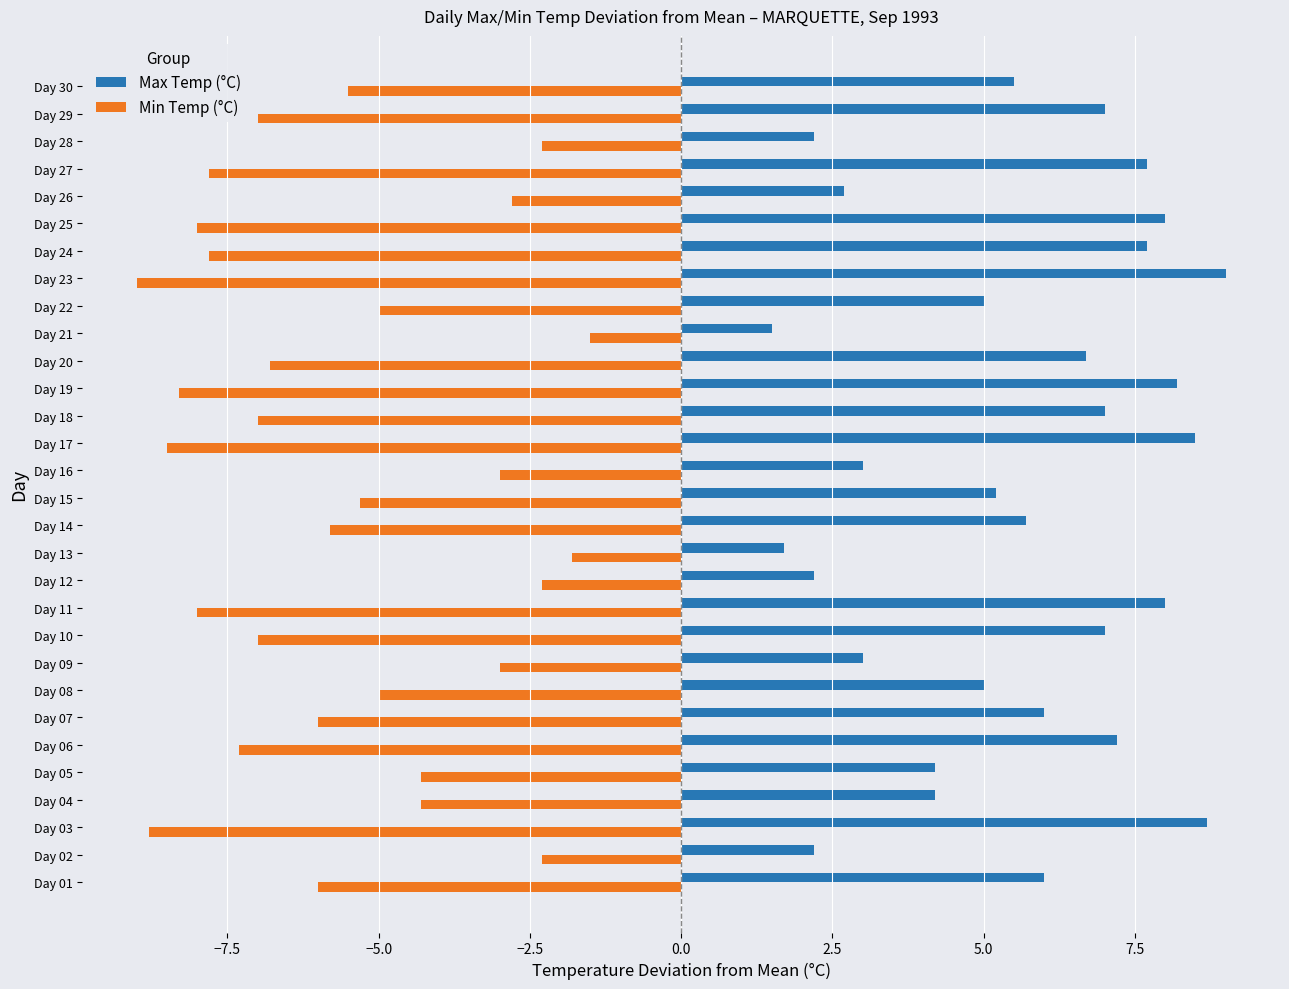

What is the minimum value shown in the chart?

-9.0